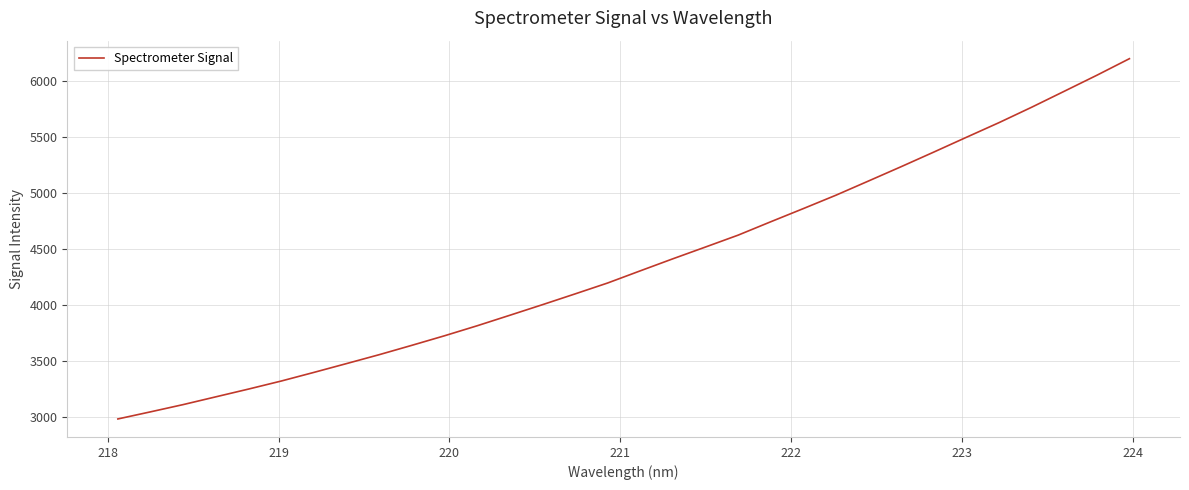

What is the maximum value shown in the chart?

6196.4